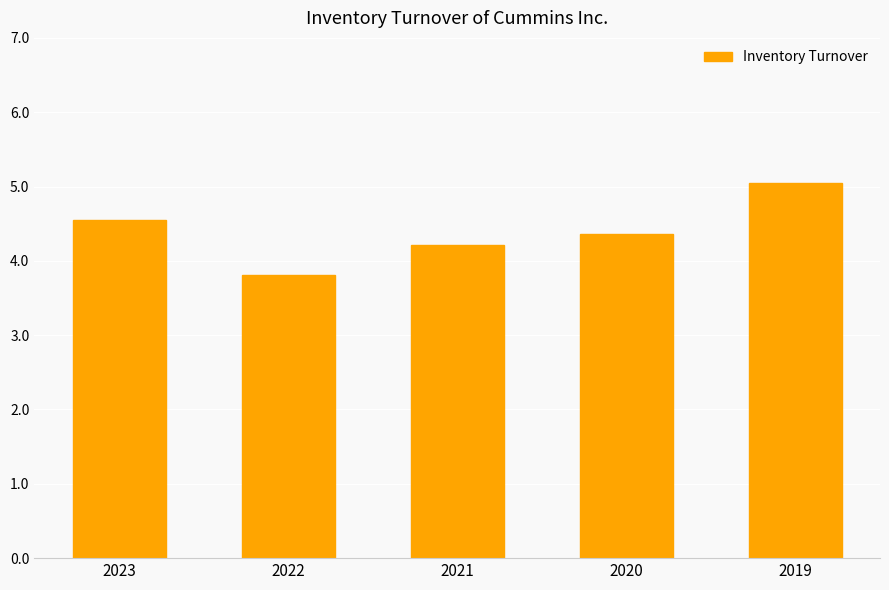

What is the sum of the values at 2020 and 2023?

8.9